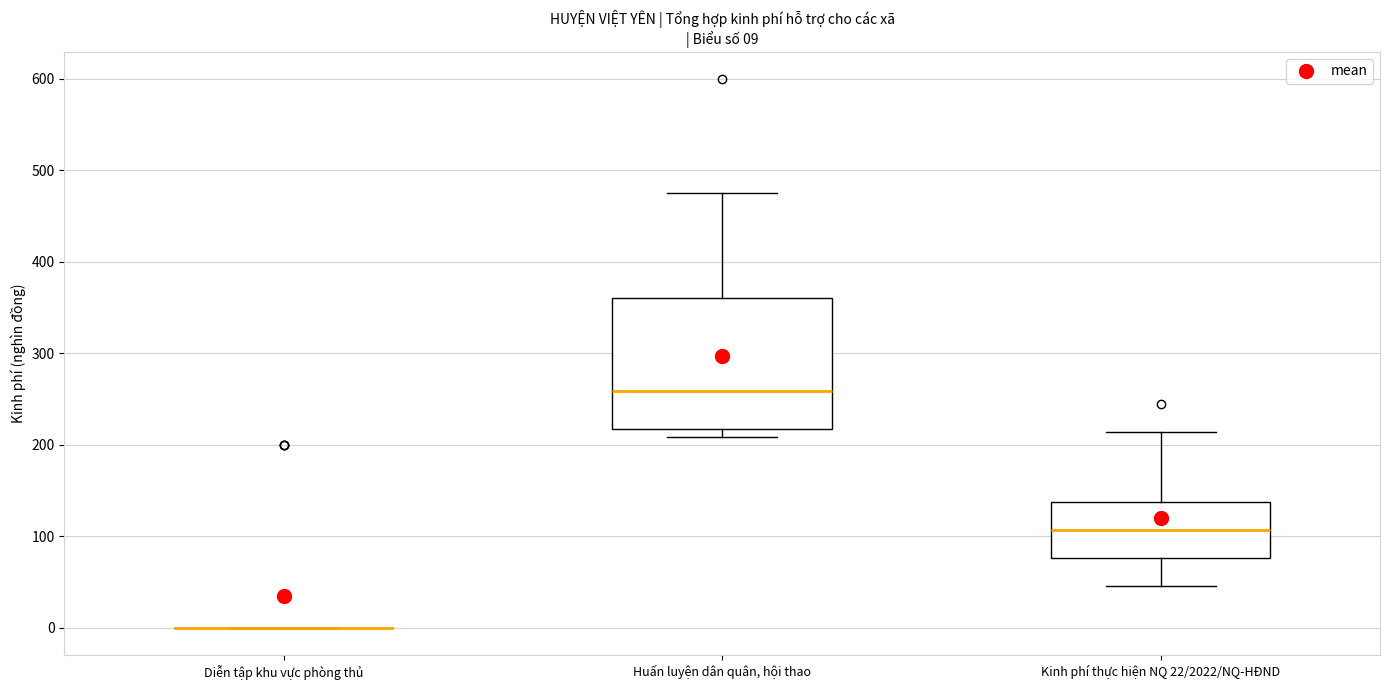

Which box is the tallest, from its lower edge to its upper edge?

Huấn luyện dân quân, hội thao